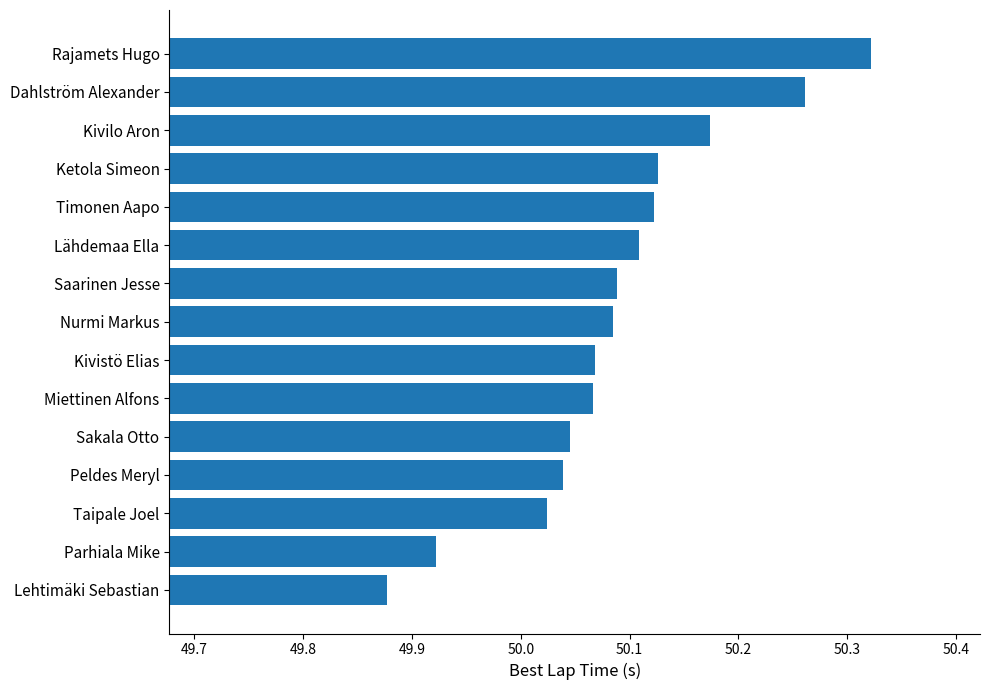

How many categories are shown in the chart?

15